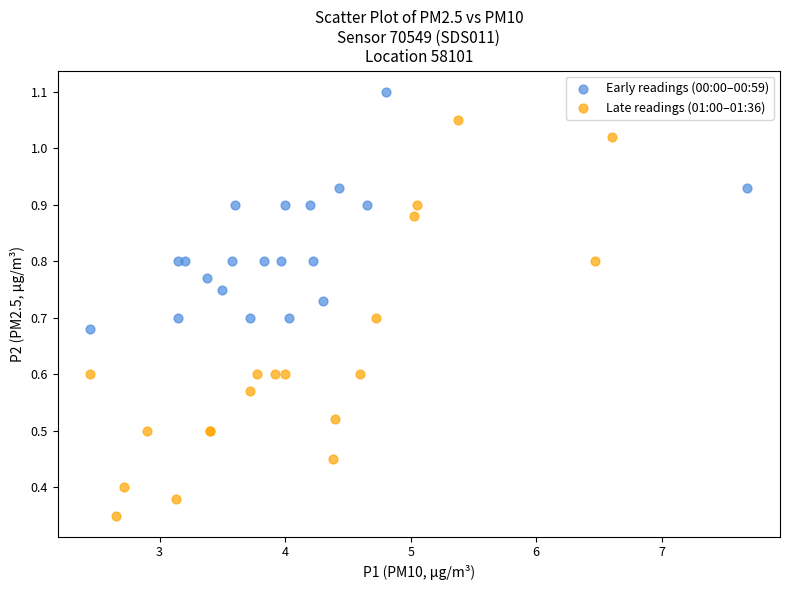

Which series has the widest spread of Y values?

Late readings (01:00–01:36)